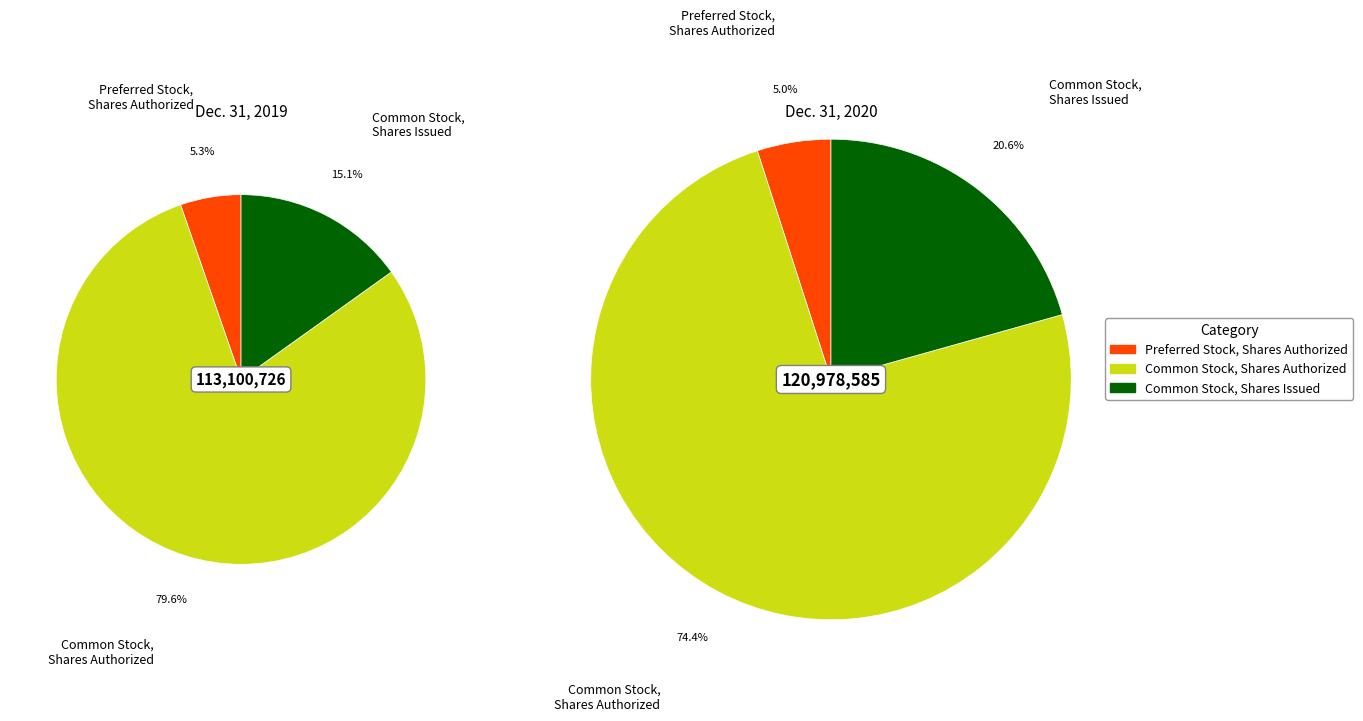

To the nearest percent, what is the difference between the largest and smallest slice percentages?

69%